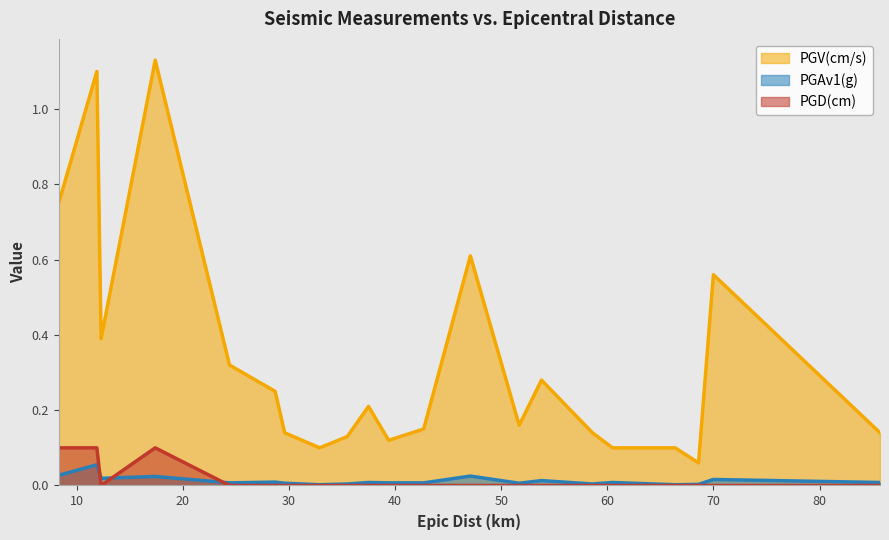

After their last crossing, which series has the higher values: PGD(cm) or PGAv1(g)?

PGAv1(g)